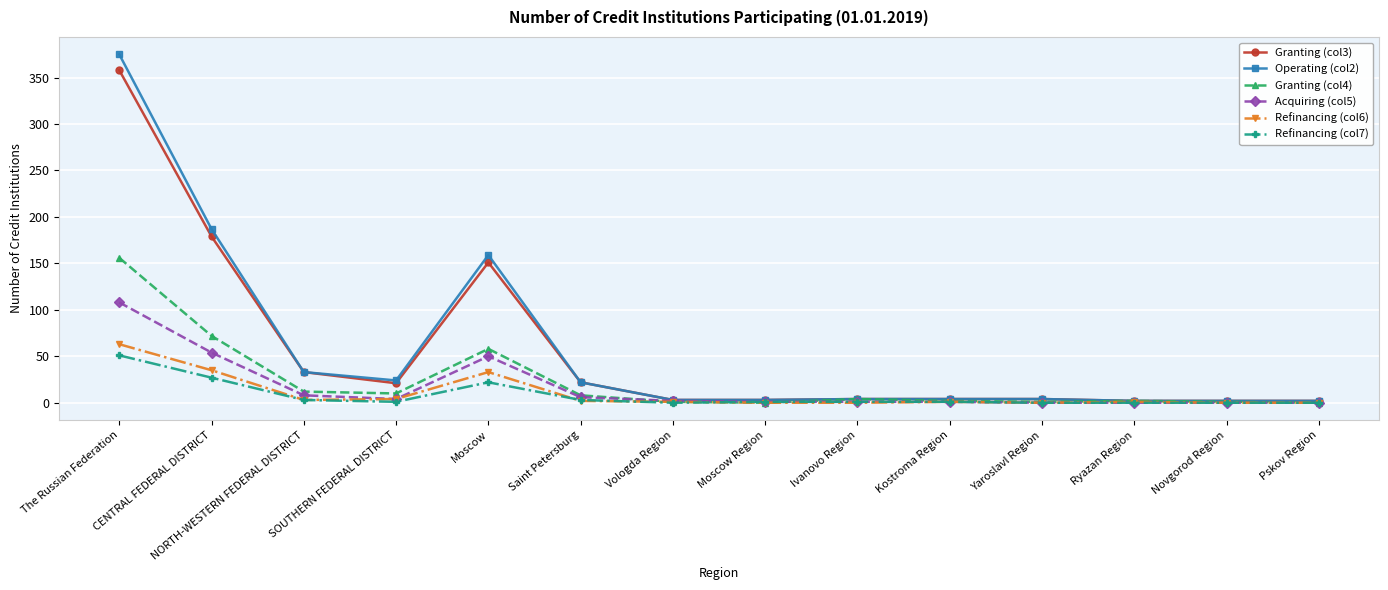

At which category is the sum across all series the highest?

The Russian Federation